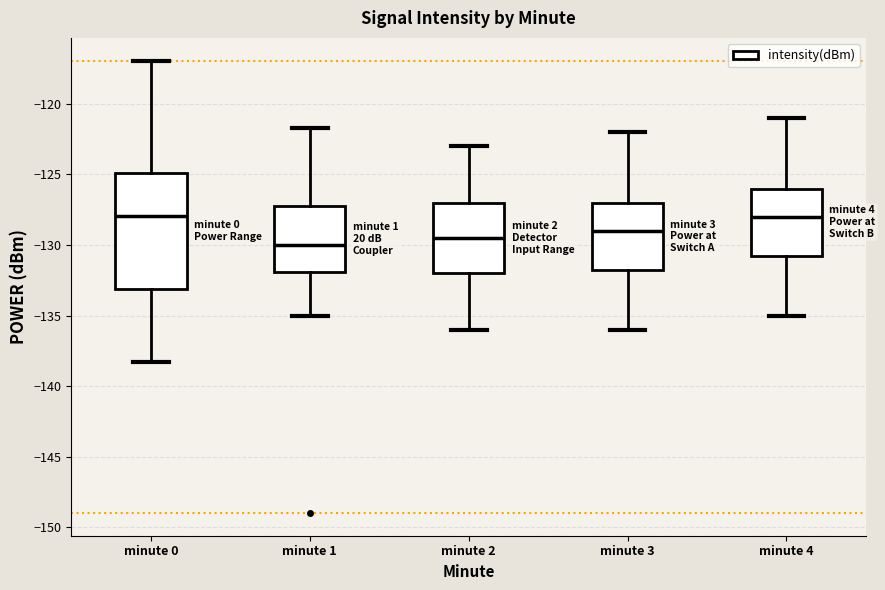

Where is the upper edge of the box for minute 3 on the y-axis? The values are not printed on the chart, so give them approximately, as read against the axis.

-127.0